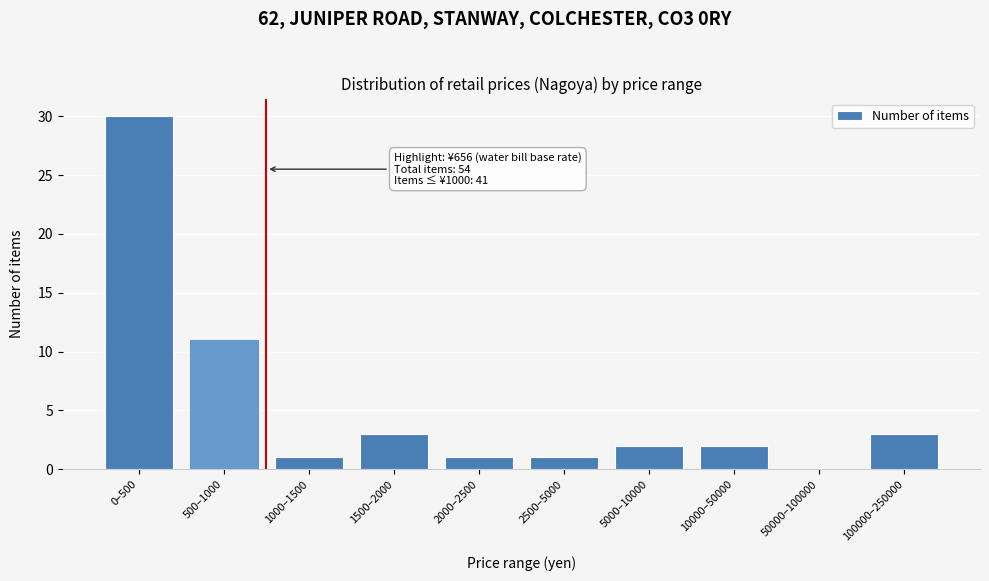

Reading right to left, what are all the values shown in this chart?

100000–250000=3	50000–100000=0	10000–50000=2	5000–10000=2	2500–5000=1	2000–2500=1	1500–2000=3	1000–1500=1	500–1000=11	0–500=30